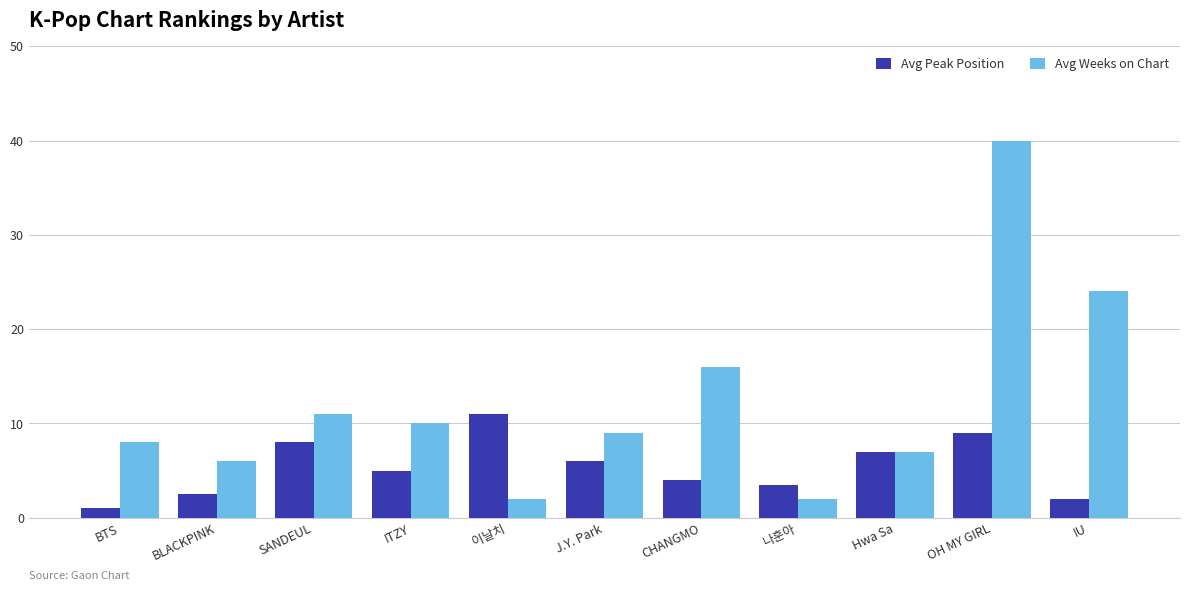

How many bars are there in total?

22